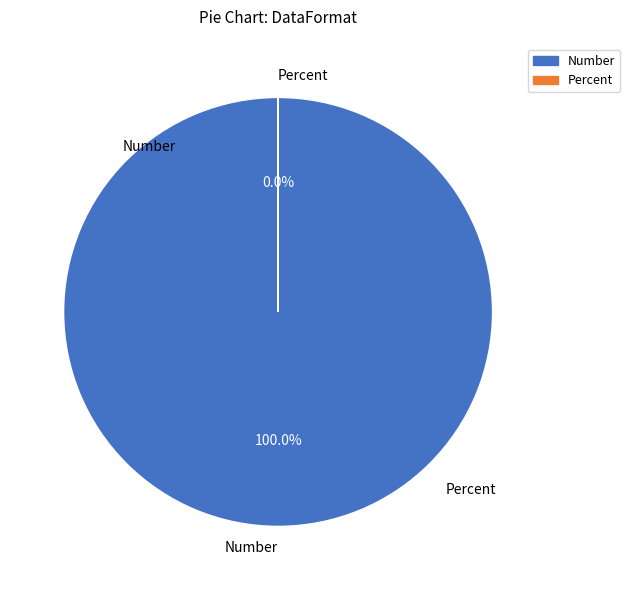

To the nearest percent, what is the combined percentage of Percent and Number?

100%